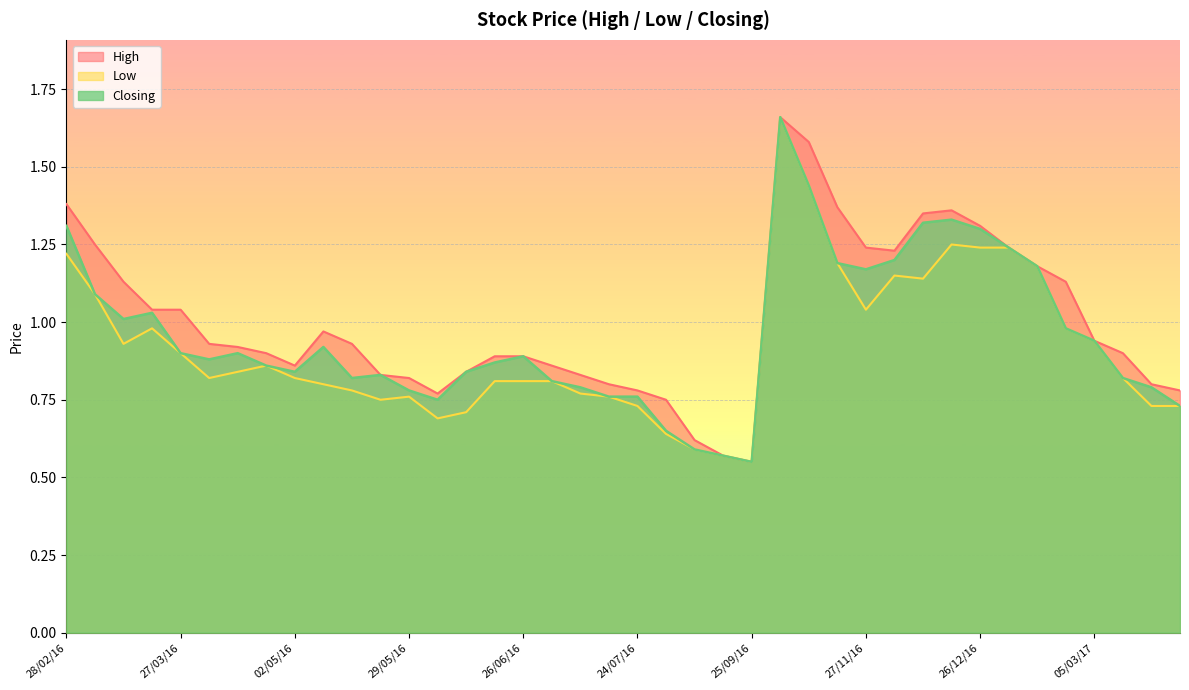

At 20/11/16, list the series in order from largest to smallest.

High, Low, Closing